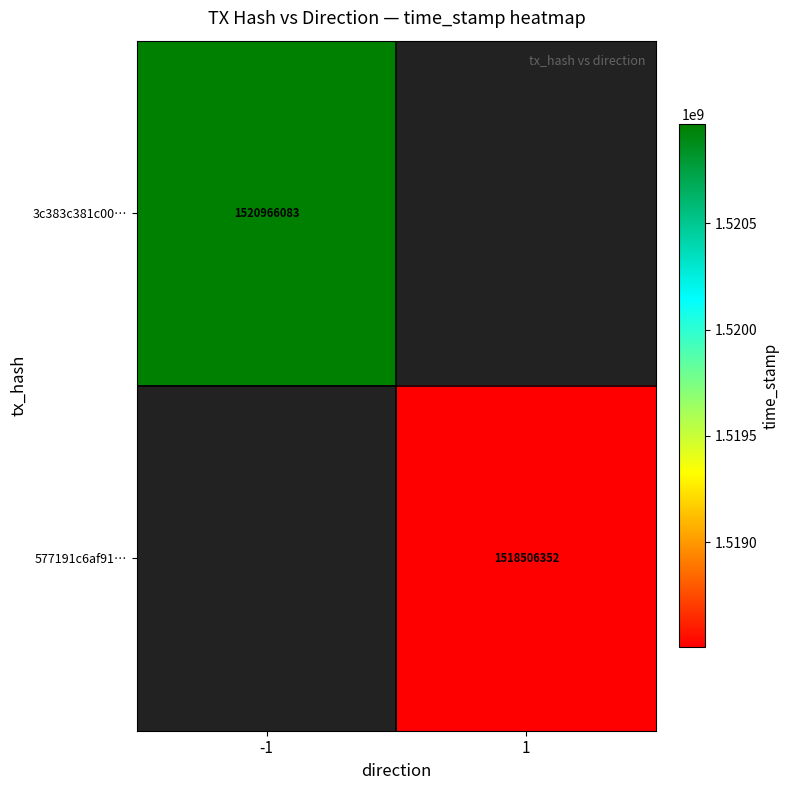

The 577191c6af91… series shows 2016668815.3 at 1. True or false?

False